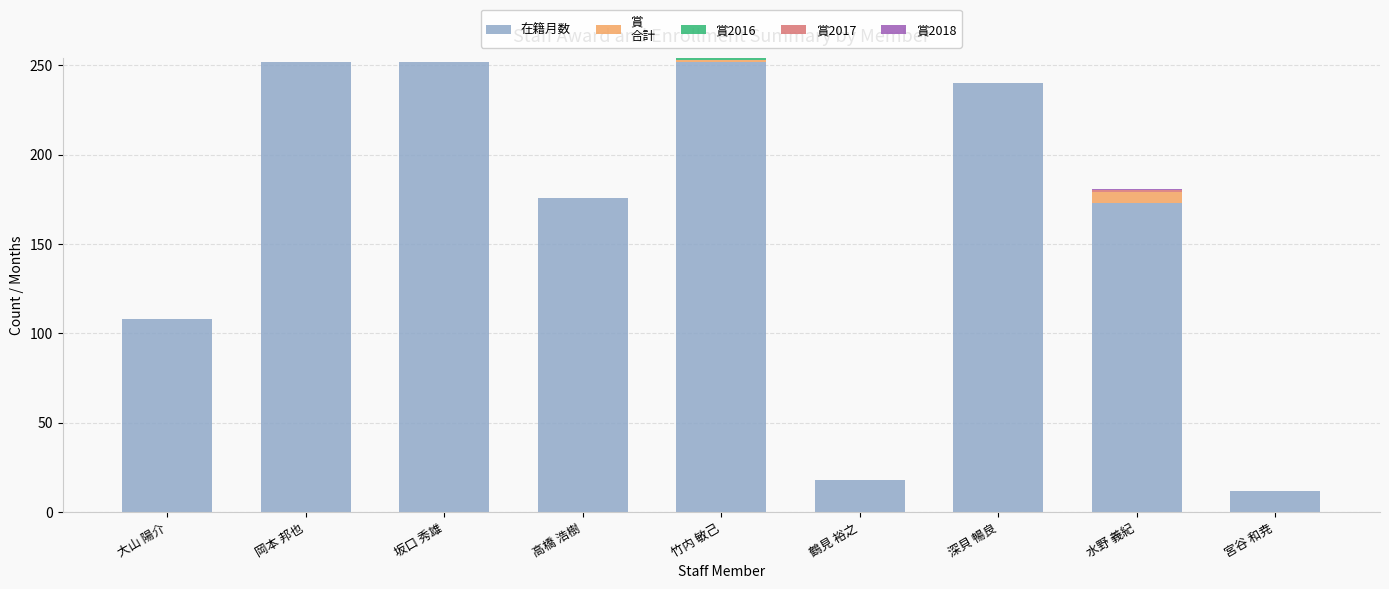

Count the number of data series in this chart.

5